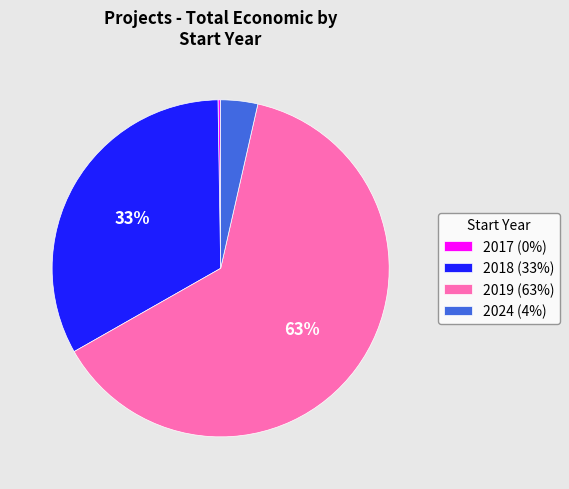

Which has a higher value, 2024 (4%) or 2019 (63%)?

2019 (63%)